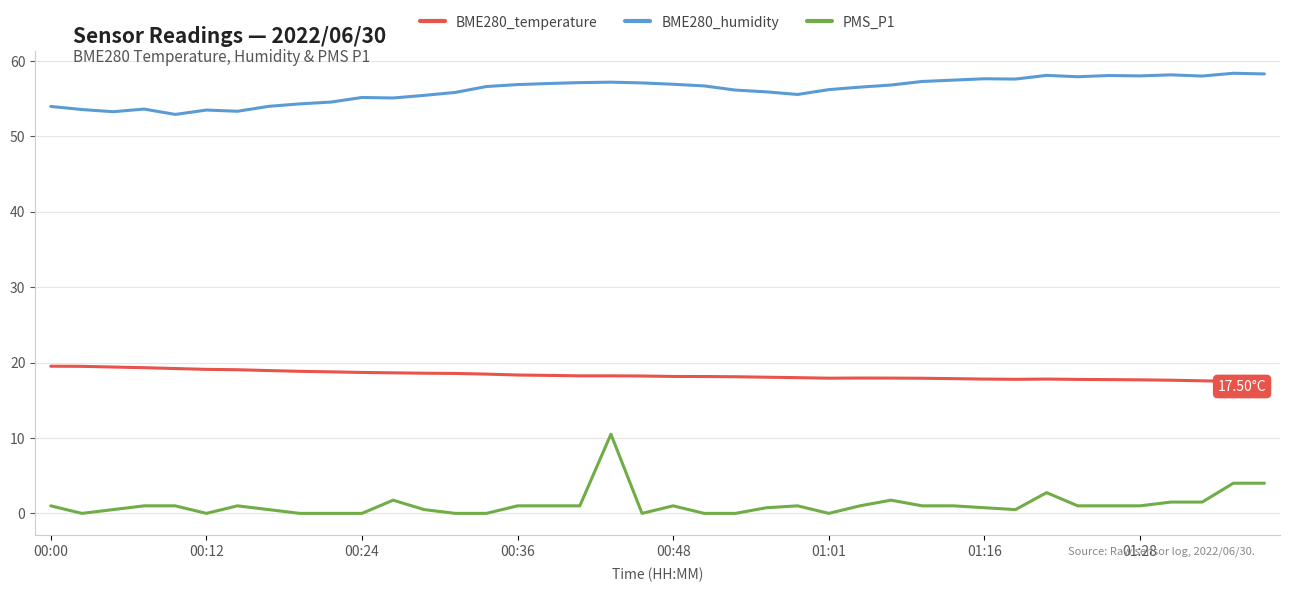

Rank the series by their maximum value, from highest to lowest.

BME280_humidity, BME280_temperature, PMS_P1